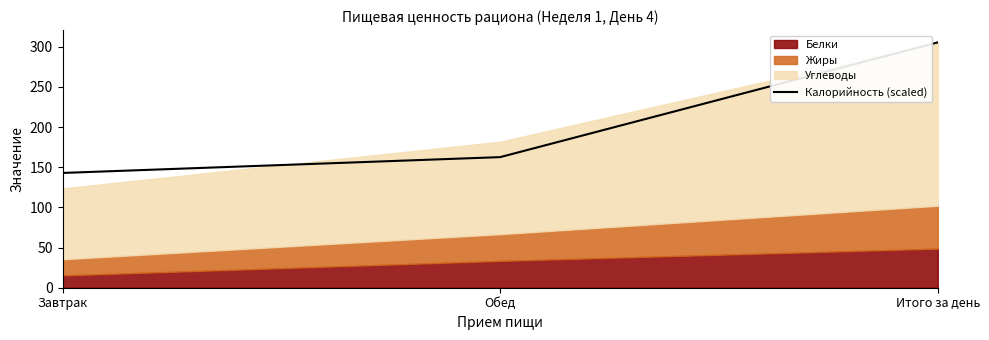

Rank the categories by value from highest to lowest.

Итого за день, Обед, Завтрак